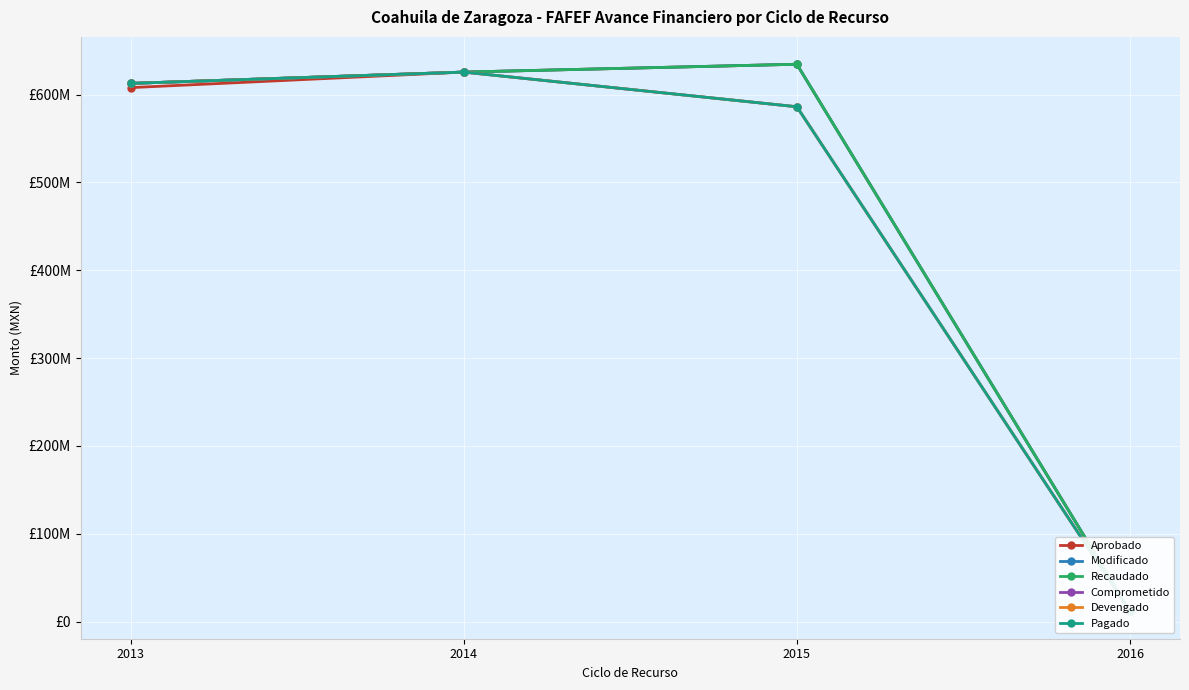

How many series are shown in this chart?

6